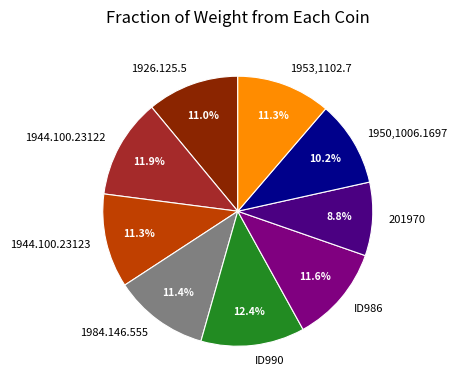

Is it true that ID986 is 22% of the pie?

False